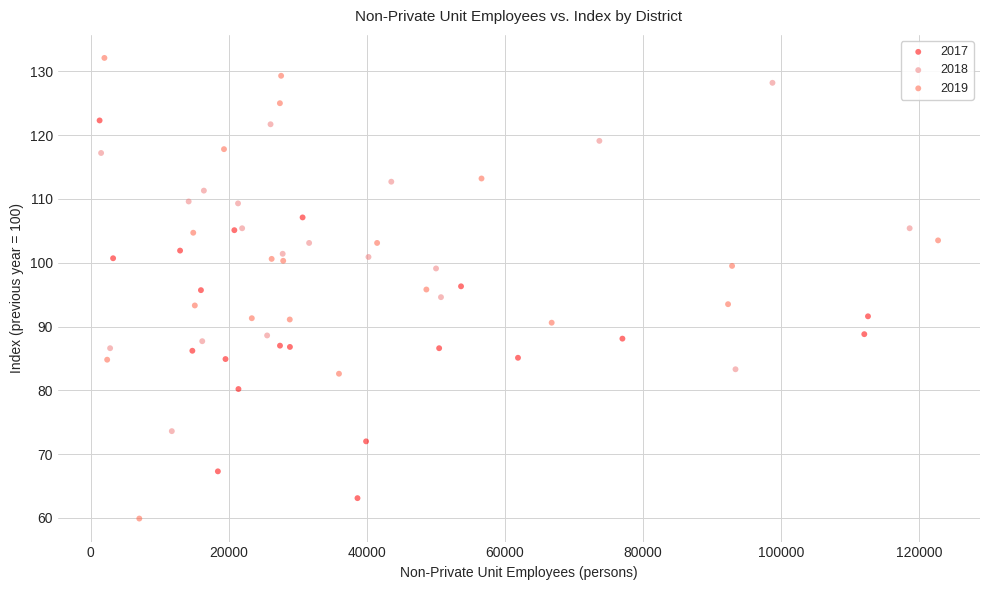

Which series has the largest Y range (max minus min)?

2019